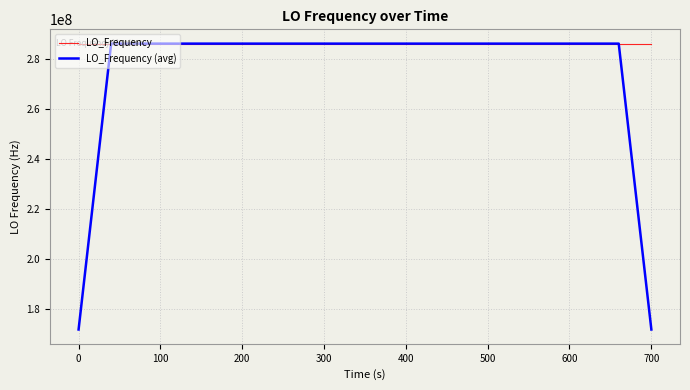

Rank the series by their average value, from lowest to highest.

LO_Frequency (avg), LO_Frequency